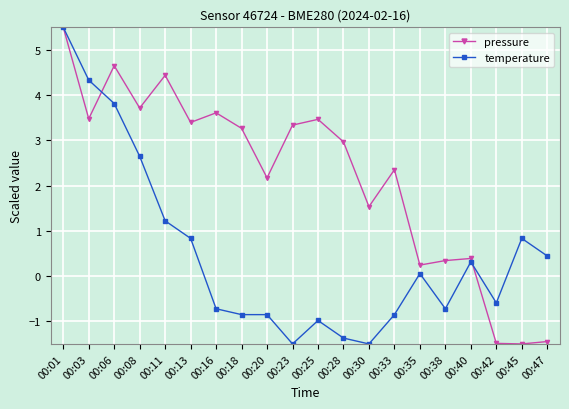

After their last crossing, which series has the higher values: pressure or temperature?

temperature